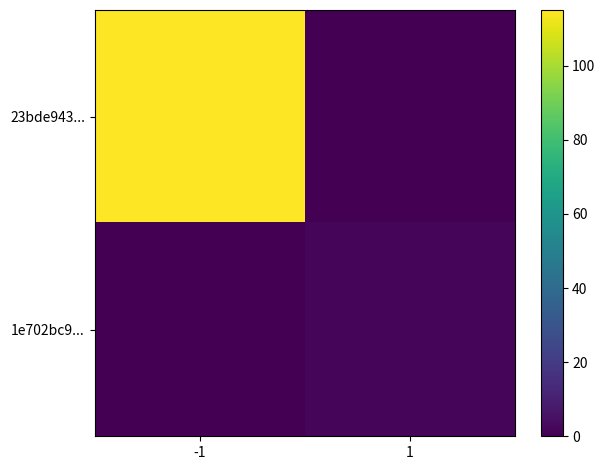

Rank the series by their maximum value, from lowest to highest.

1e702bc9..., 23bde943...